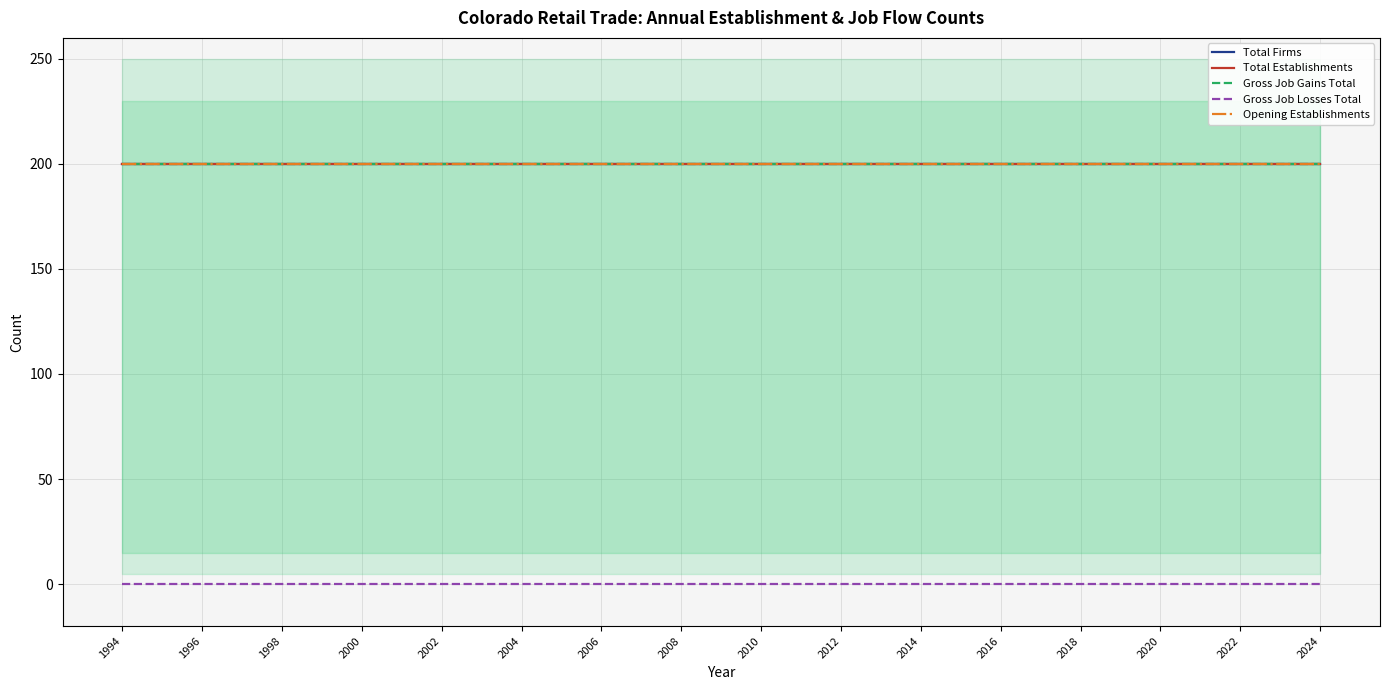

What is the value of the Gross Job Gains Total point at the 31st from the left?

200